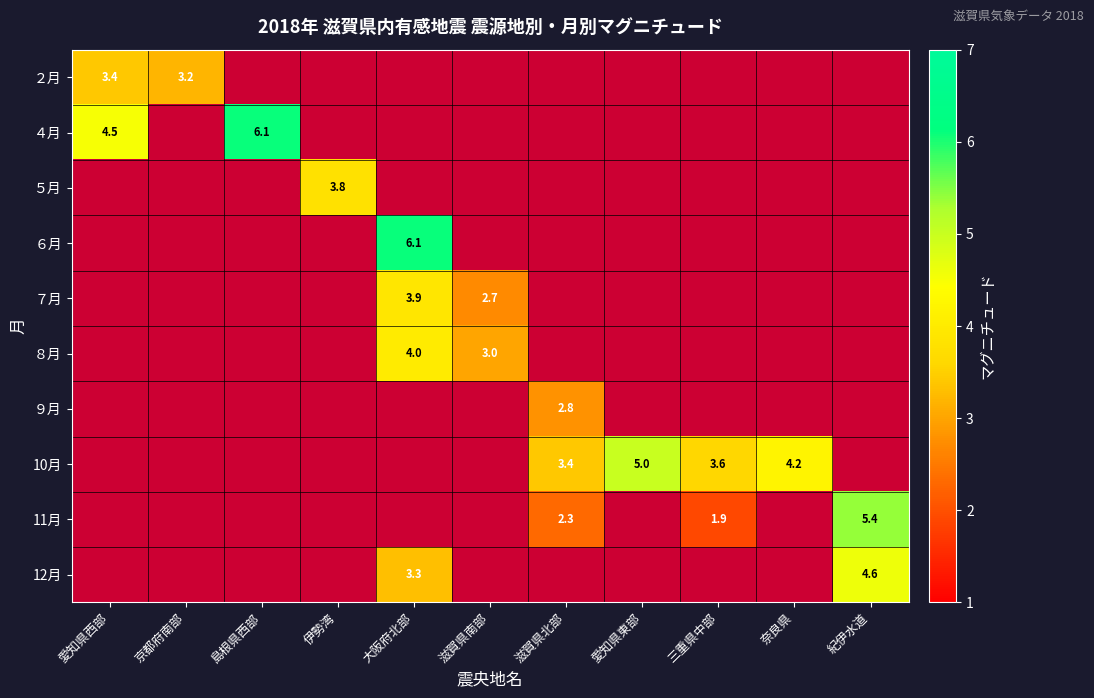

Is the value of ４月 at 愛知県西部 greater than the value of 12月 at 大阪府北部?

Yes